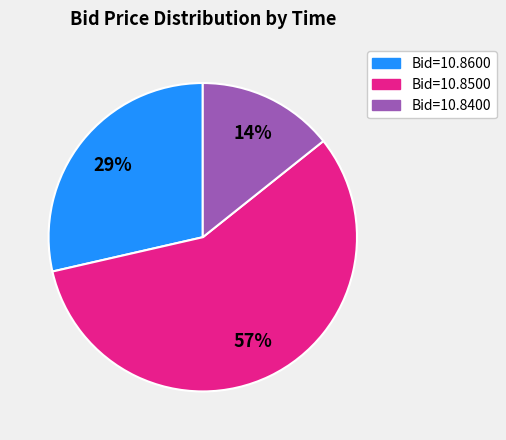

To the nearest percent, what is the average slice percentage?

33%